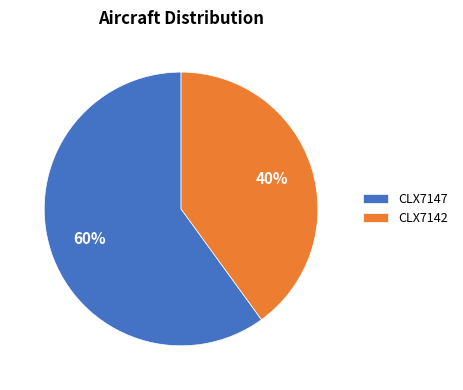

Is the sum of CLX7147 and CLX7142 greater than half?

Yes